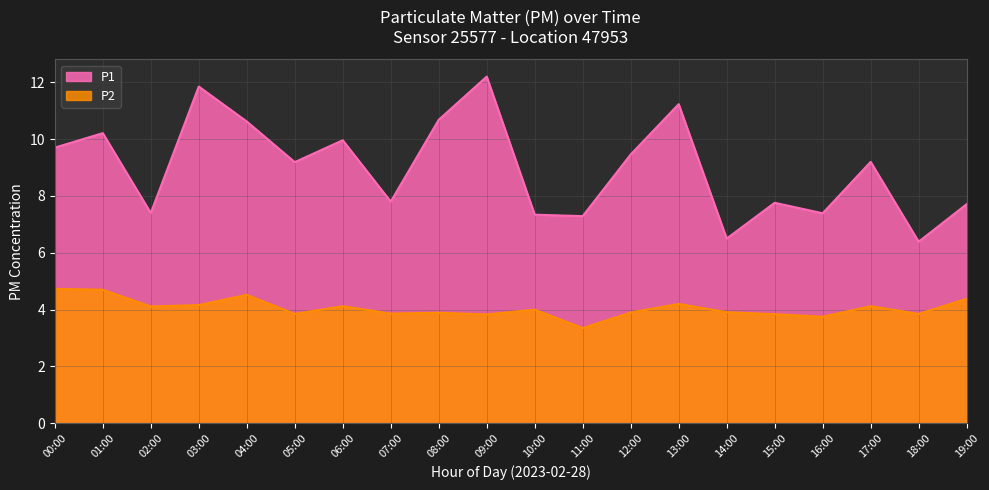

True or false: P2 and P1 intersect in this chart.

False